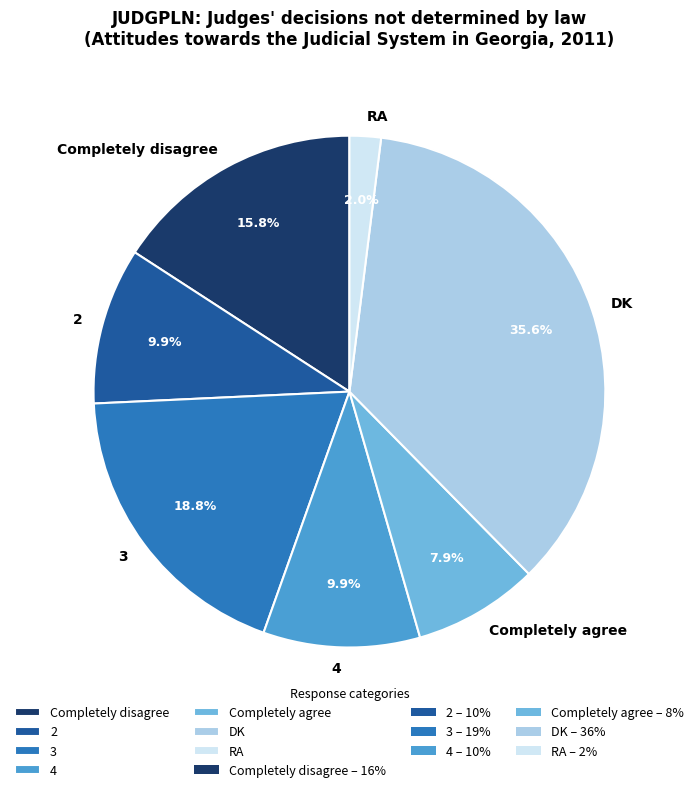

What is the largest slice in the pie chart?

DK